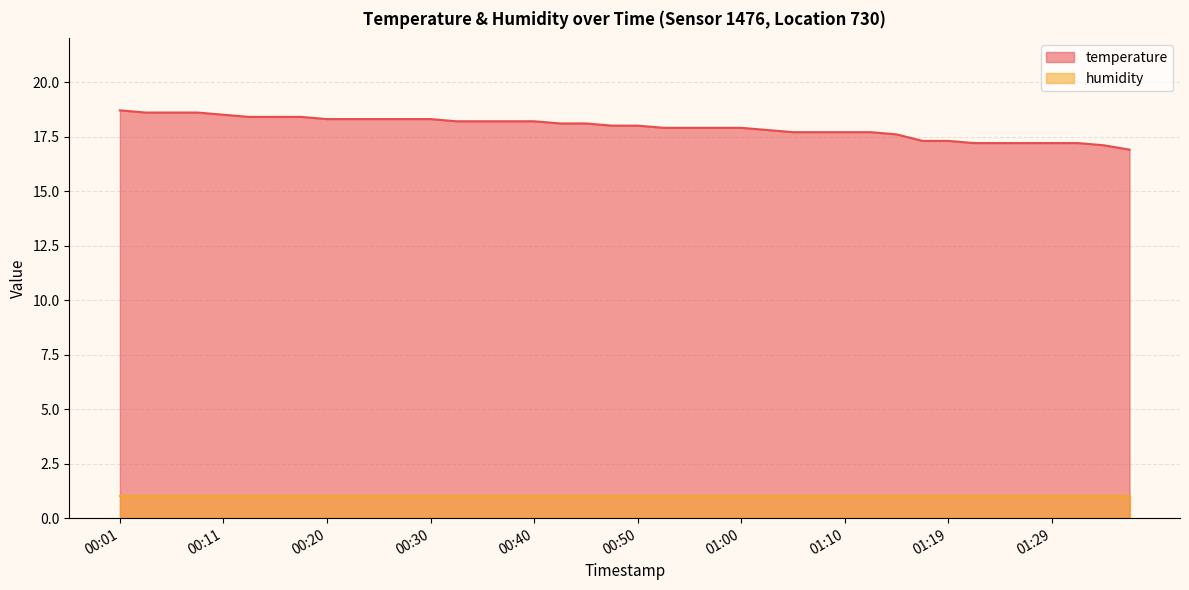

Is it true that the value at 01:02 is 24.8?

False